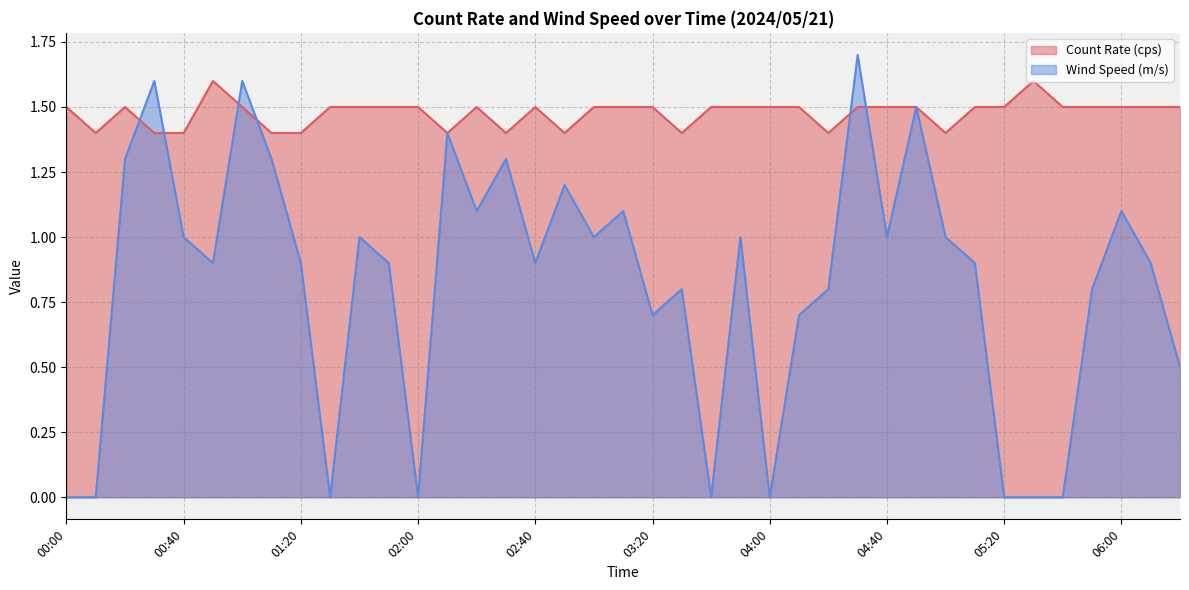

What is the total value across all series at 00:30?

3.0